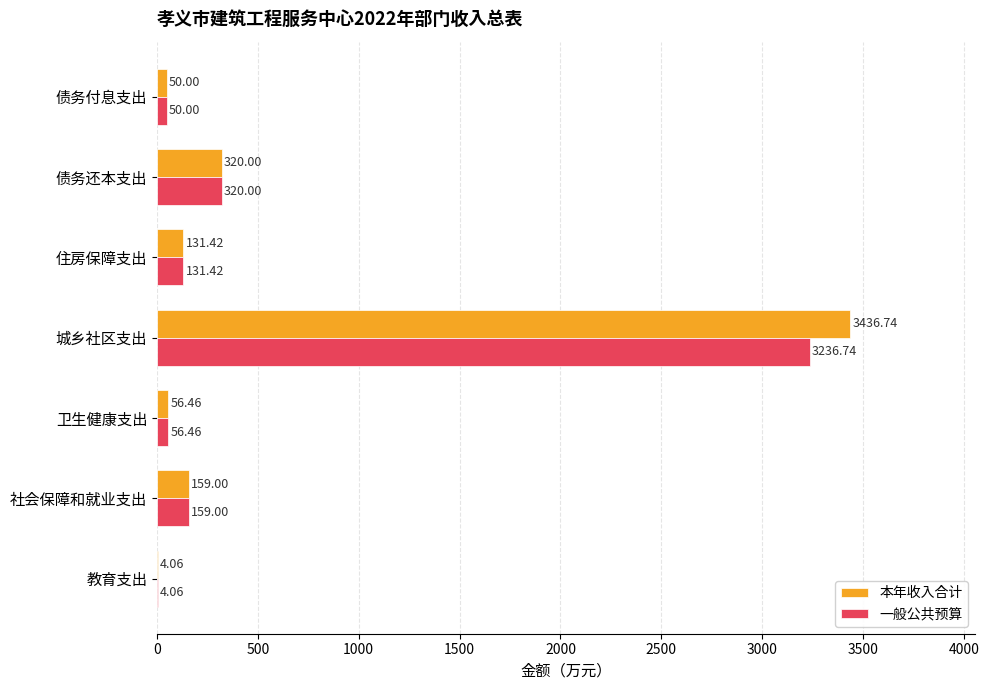

How many distinct data groups are displayed?

2